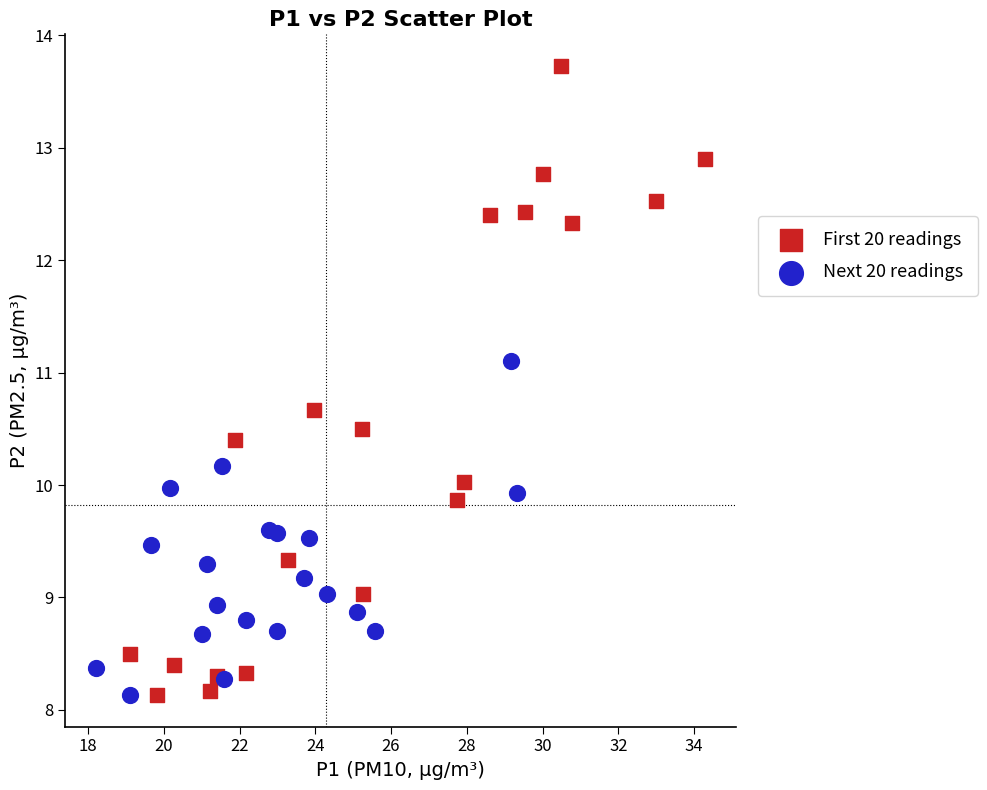

Which series has the widest spread of Y values?

First 20 readings